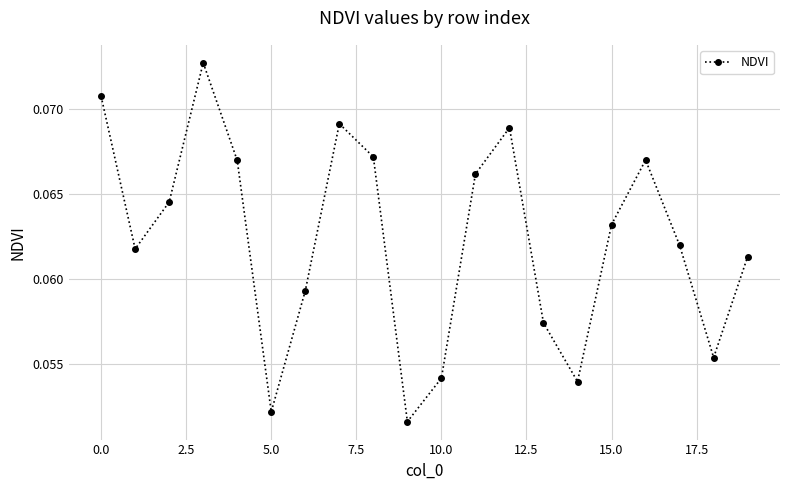

How many interior local valleys (lower than both neighbors) does the data have?

5